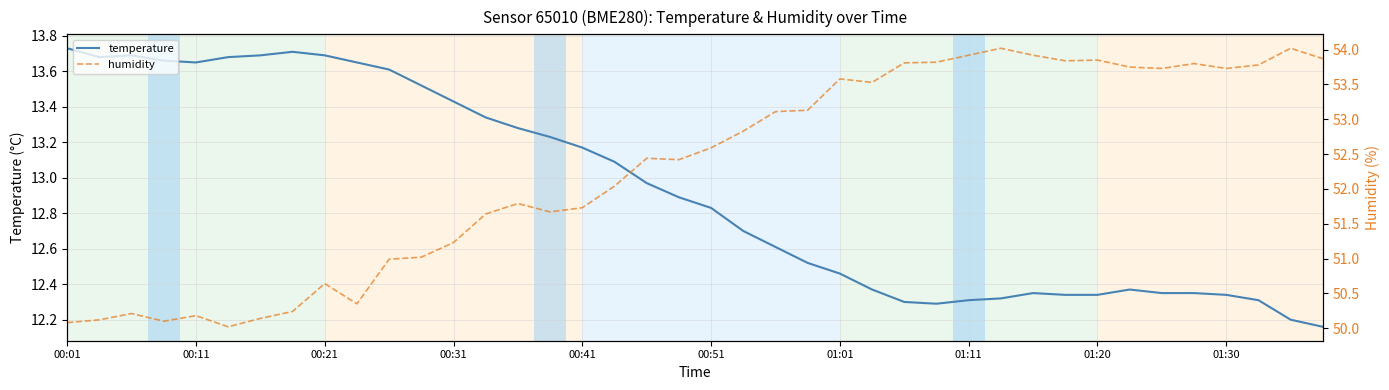

At which label does temperature reach its peak?

00:01